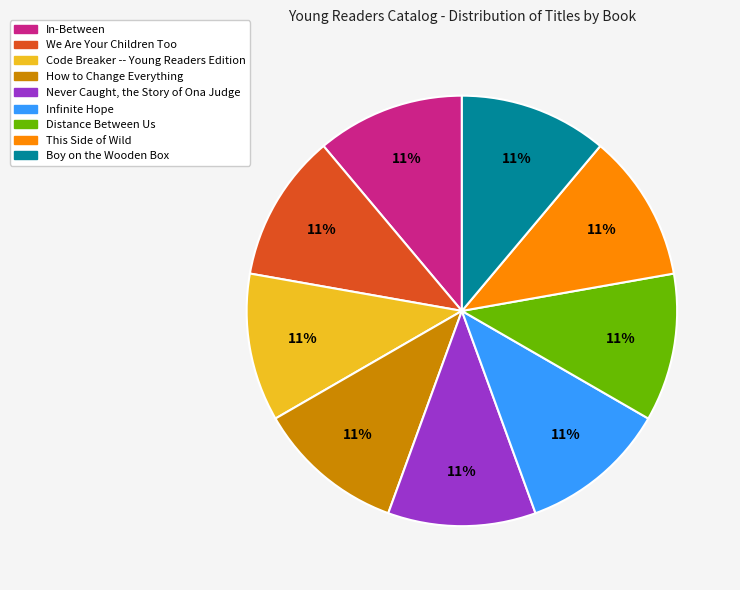

To the nearest percent, what portion does Code Breaker -- Young Readers Edition represent?

11%